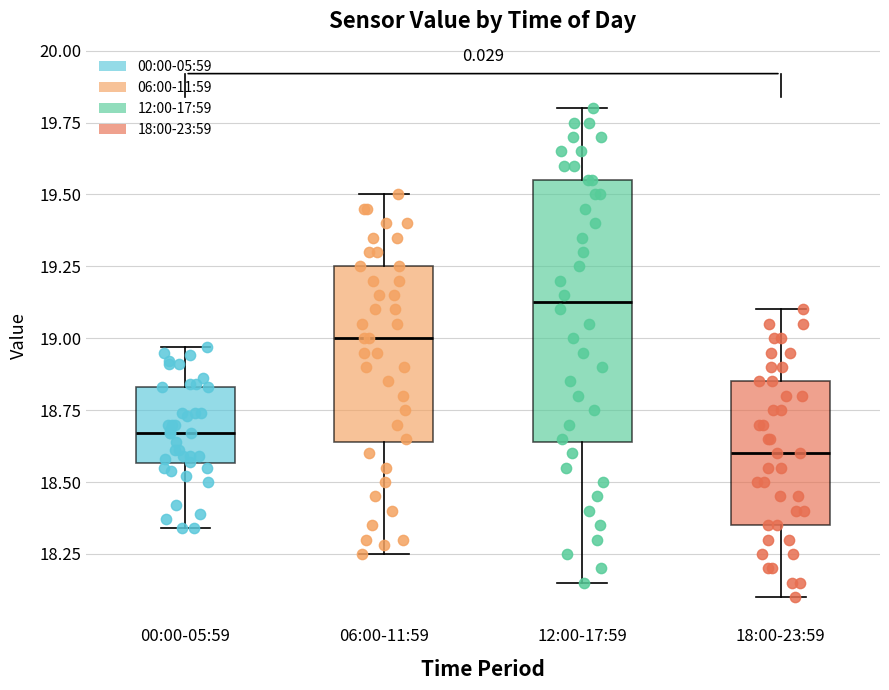

Reading left to right, read every box against the y-axis: the position of its median line, the range the box covers, and the ends of its whiskers. The values are not printed on the chart, so give them approximately, as read against the axis.

00:00-05:59: median 18.65, box 18.55 to 18.85, whiskers 18.35 to 18.95
06:00-11:59: median 19.00, box 18.65 to 19.25, whiskers 18.25 to 19.50
12:00-17:59: median 19.15, box 18.65 to 19.55, whiskers 18.15 to 19.80
18:00-23:59: median 18.60, box 18.35 to 18.85, whiskers 18.10 to 19.10